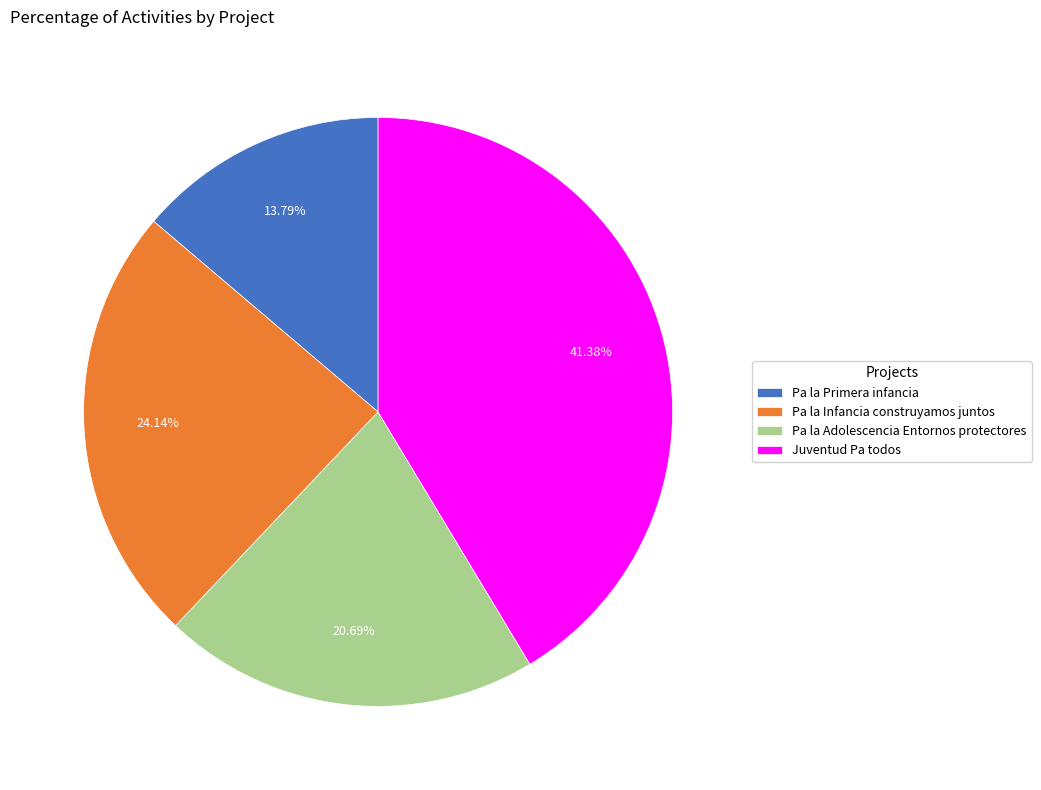

Which has a higher value, Juventud Pa todos or Pa la Adolescencia Entornos protectores?

Juventud Pa todos